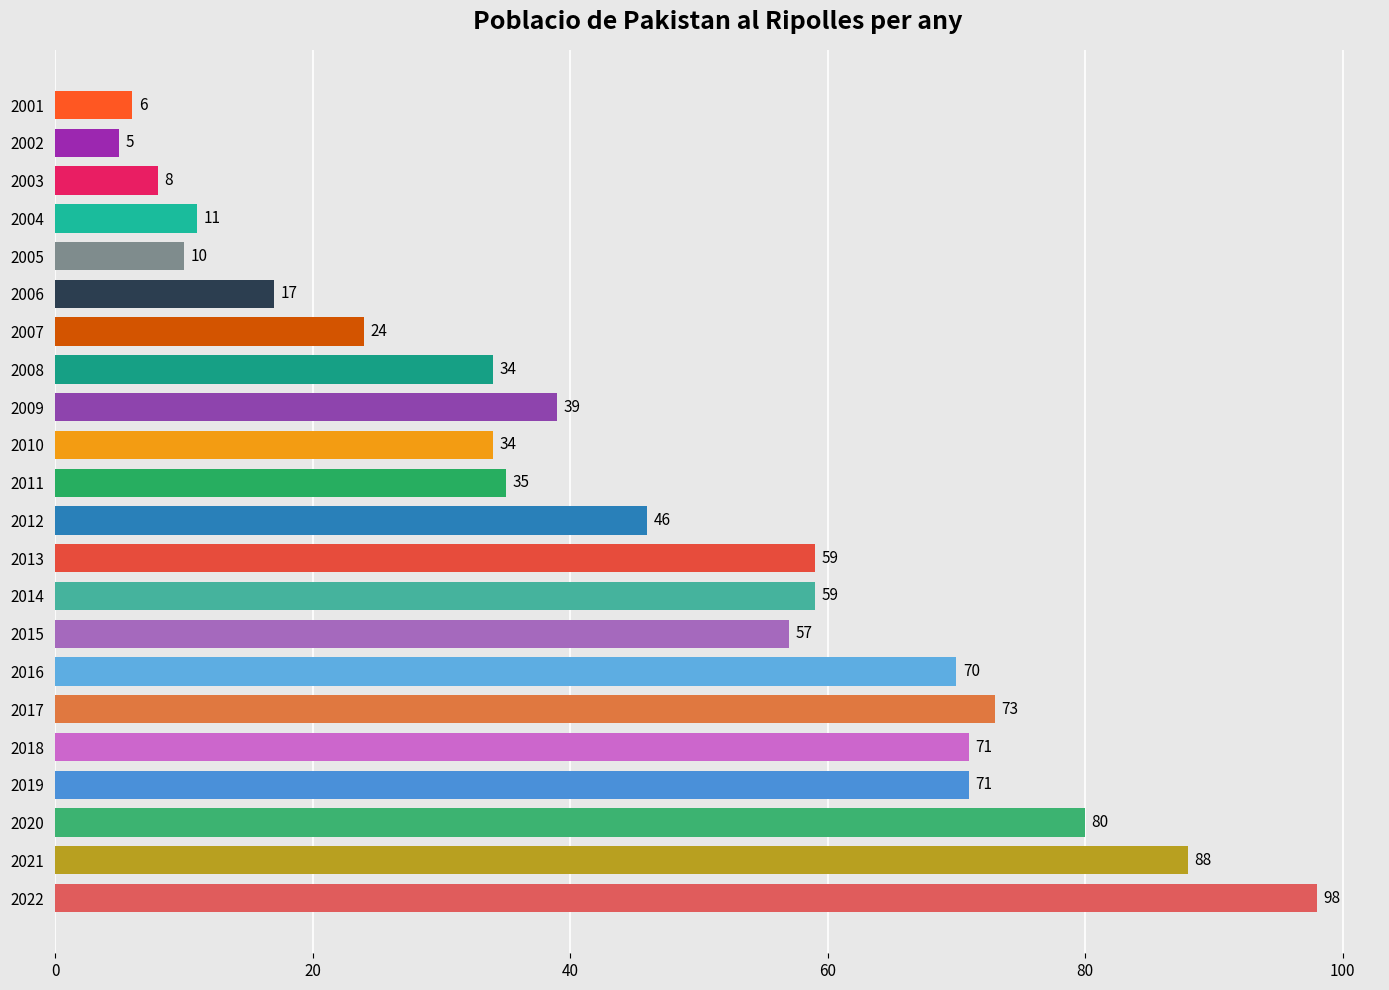

How many bars are there in total?

22